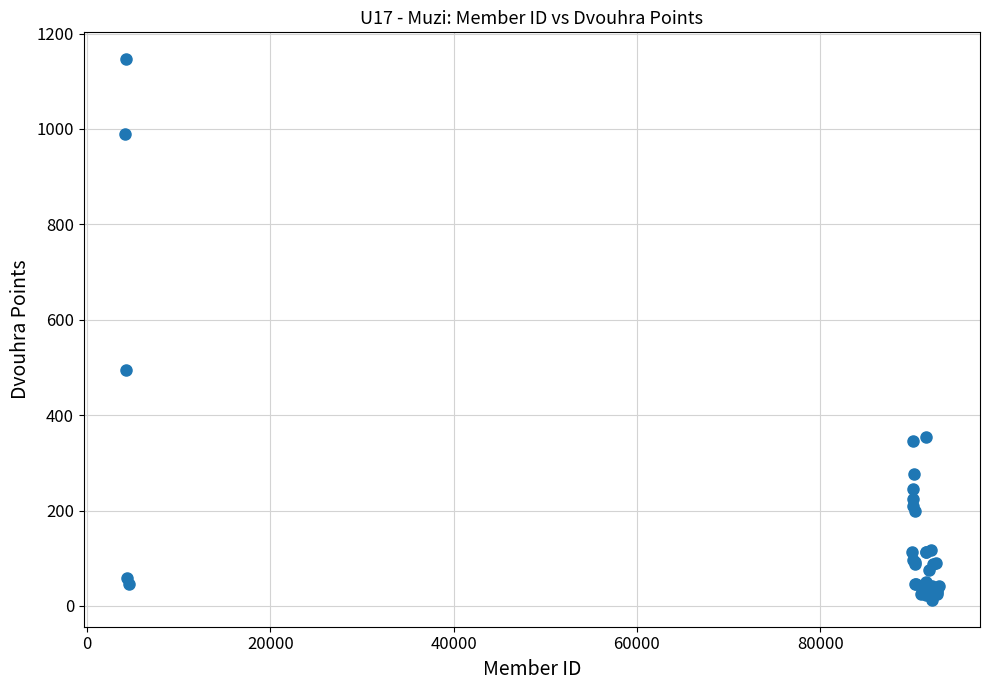

What Y value in the scatter plot is closest to 579?

494